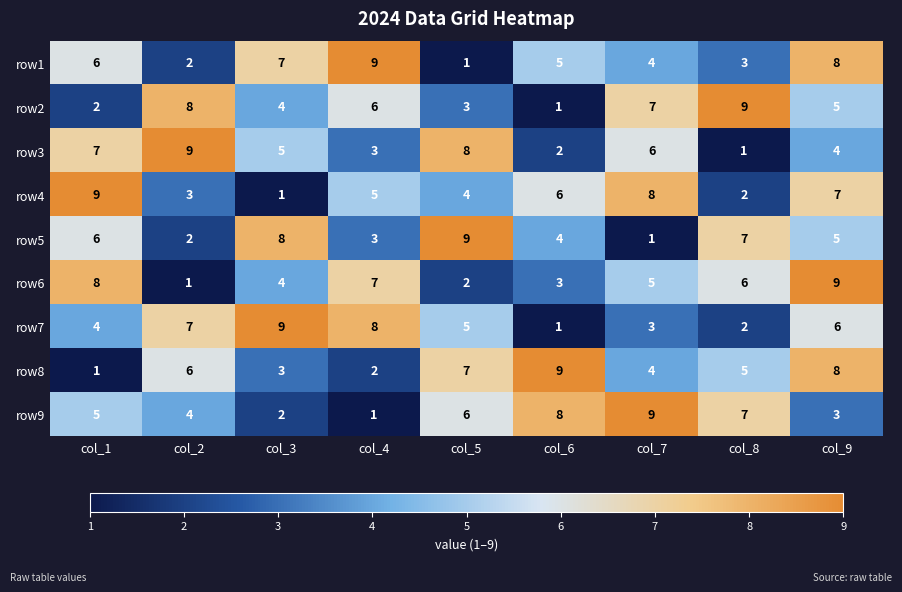

The row8 series shows 1 at col_4. True or false?

False